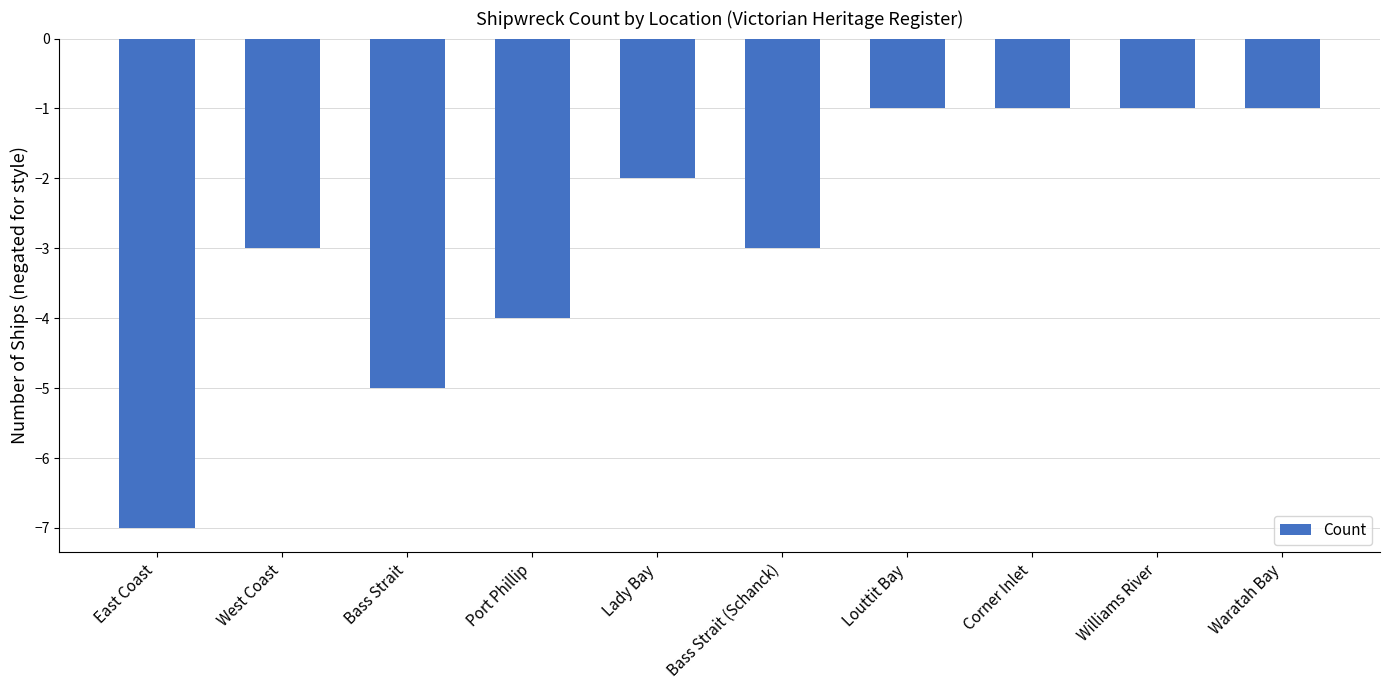

Reading left to right, transcribe all the data shown in this chart.

-7	-3	-5	-4	-2	-3	-1	-1	-1	-1